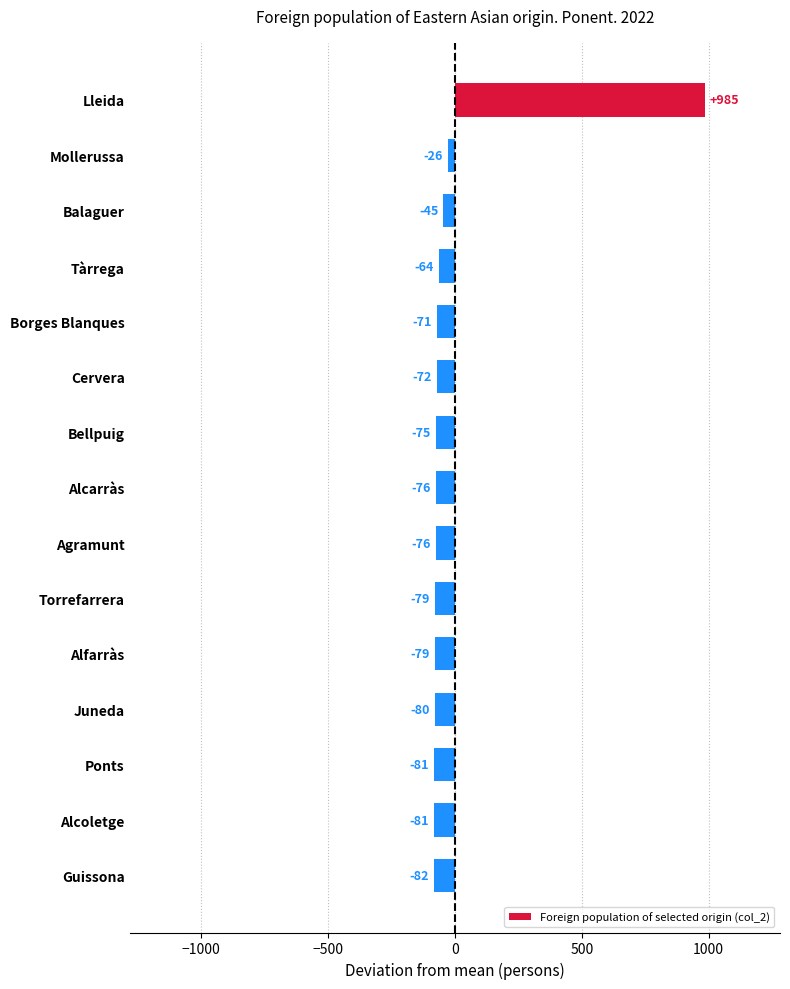

Does the chart contain any negative values?

Yes